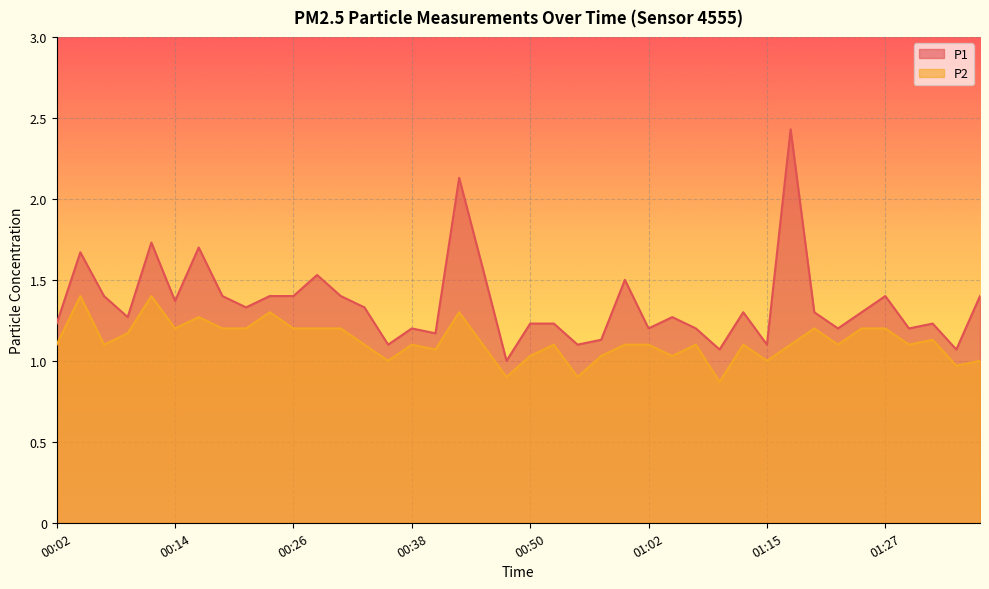

In P2, how many points are higher than both neighbors (excluding endpoints)?

11